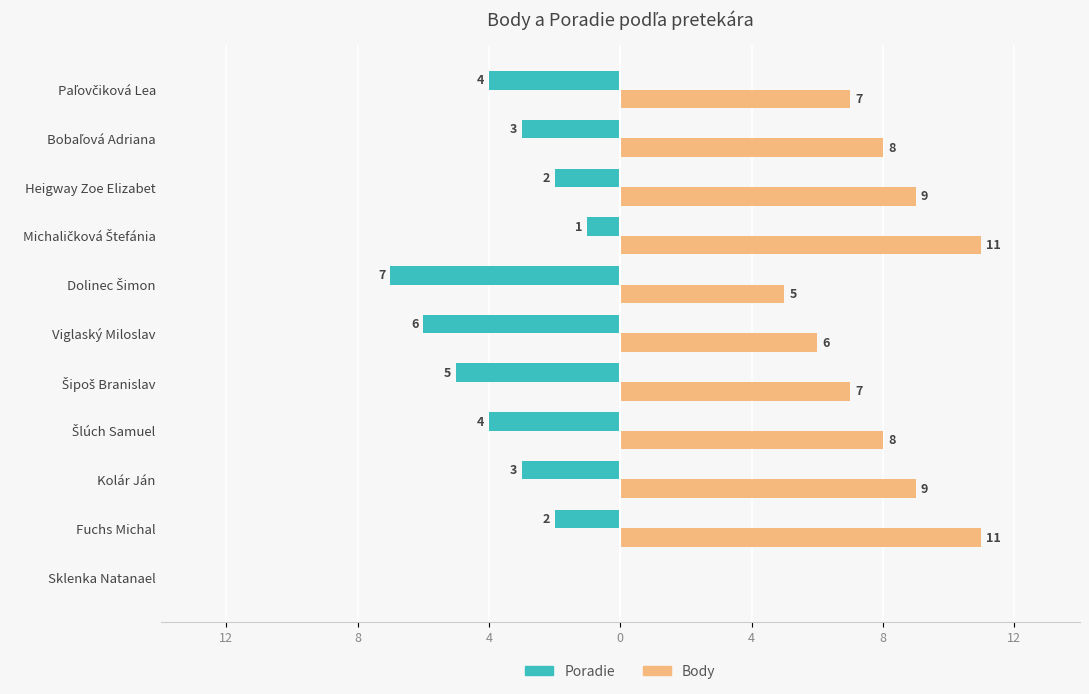

Reading right to left, what are all the values shown in this chart?

Poradie: -4	-3	-2	-1	-7	-6	-5	-4	-3	-2	0
Body: 7	8	9	11	5	6	7	8	9	11	0